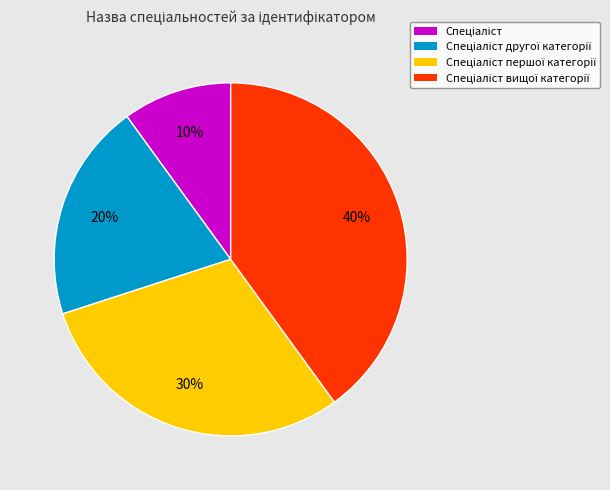

Is there any slice that represents more than half of the pie?

No